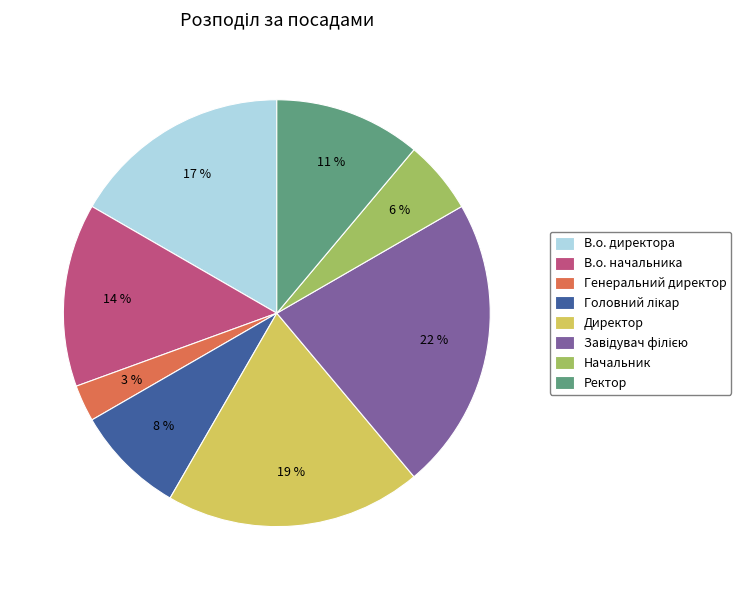

To the nearest percent, what percentage of the pie is Генеральний директор?

3%